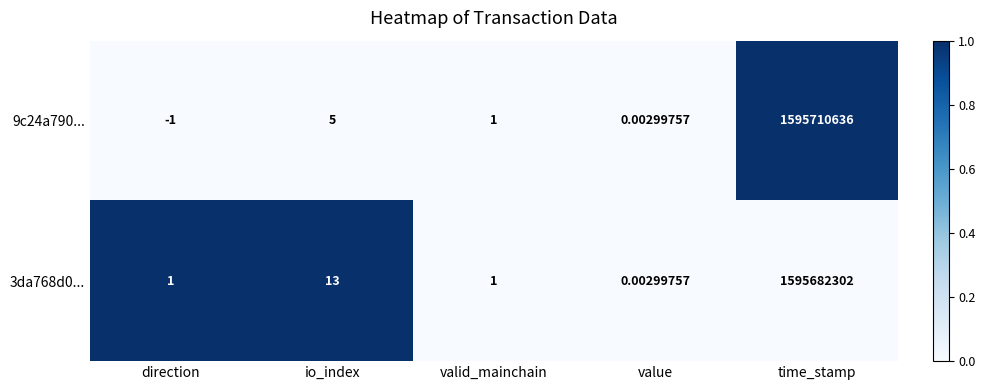

At how many categories does at least one series exceed 0?

5